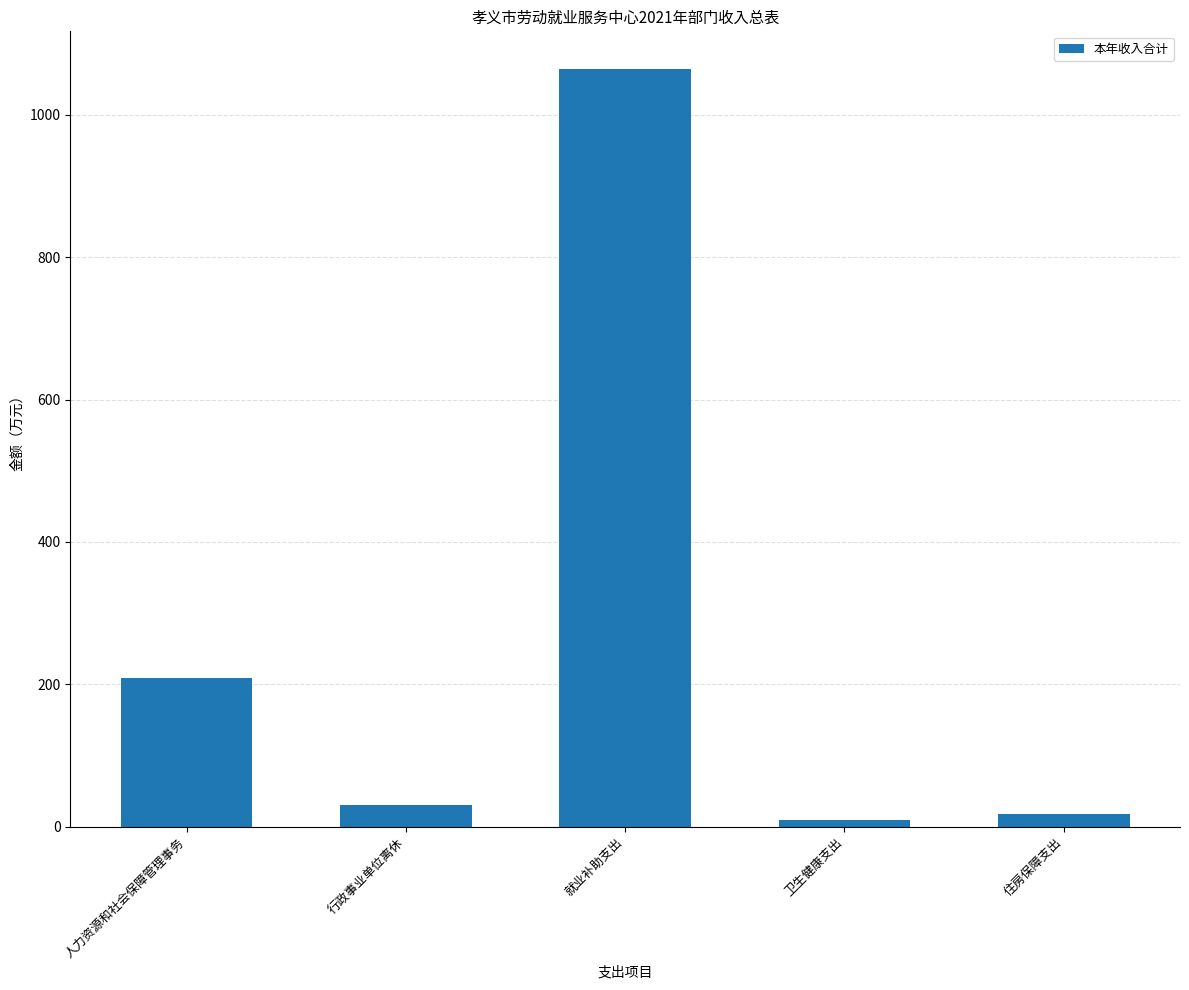

What position from the right is 卫生健康支出?

2